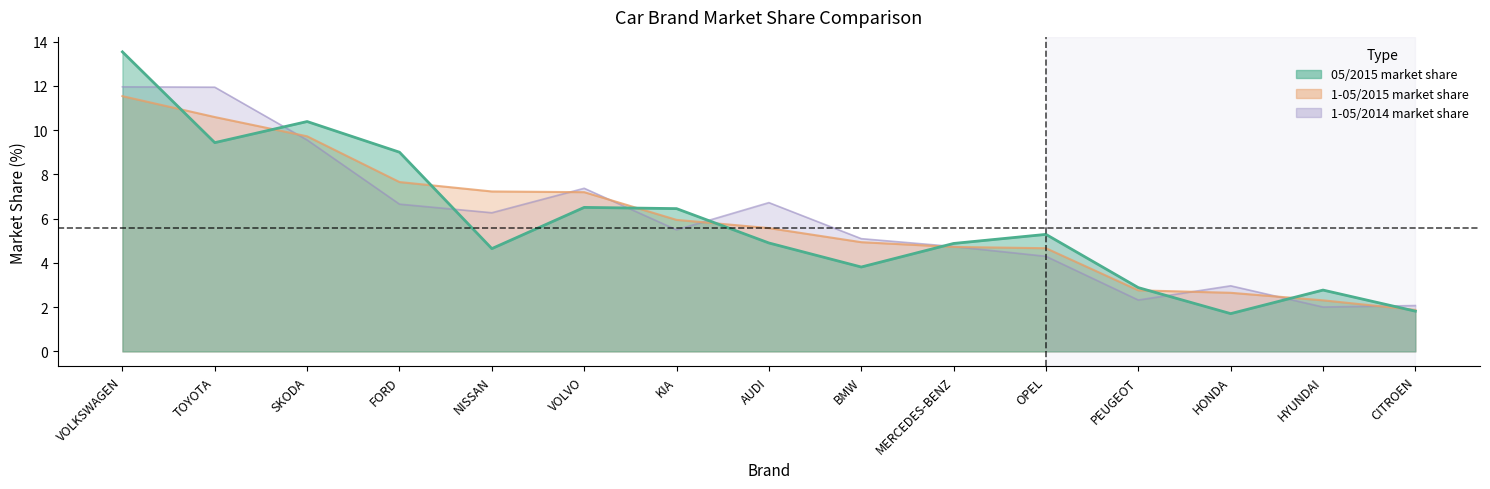

What is the maximum value for 1-05/2014 market share?

12.0